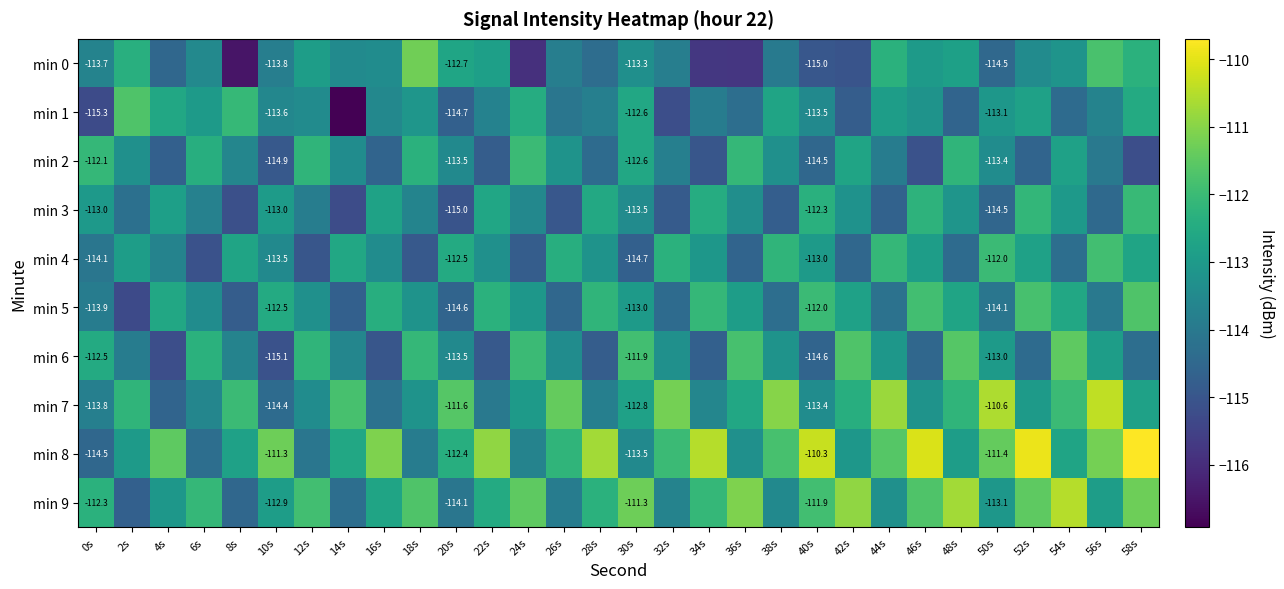

Is the value of min 6 at 54s greater than the value of min 4 at 50s?

Yes